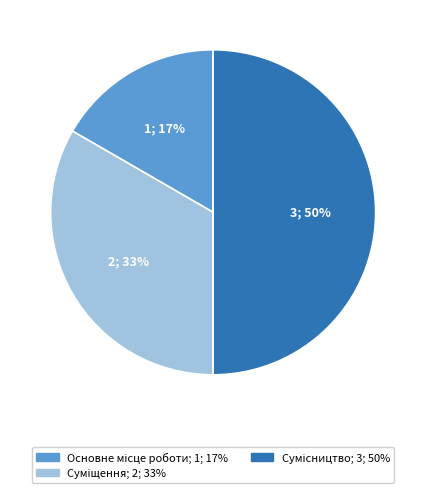

To the nearest percent, what is the difference between the largest and smallest slice percentages?

33%